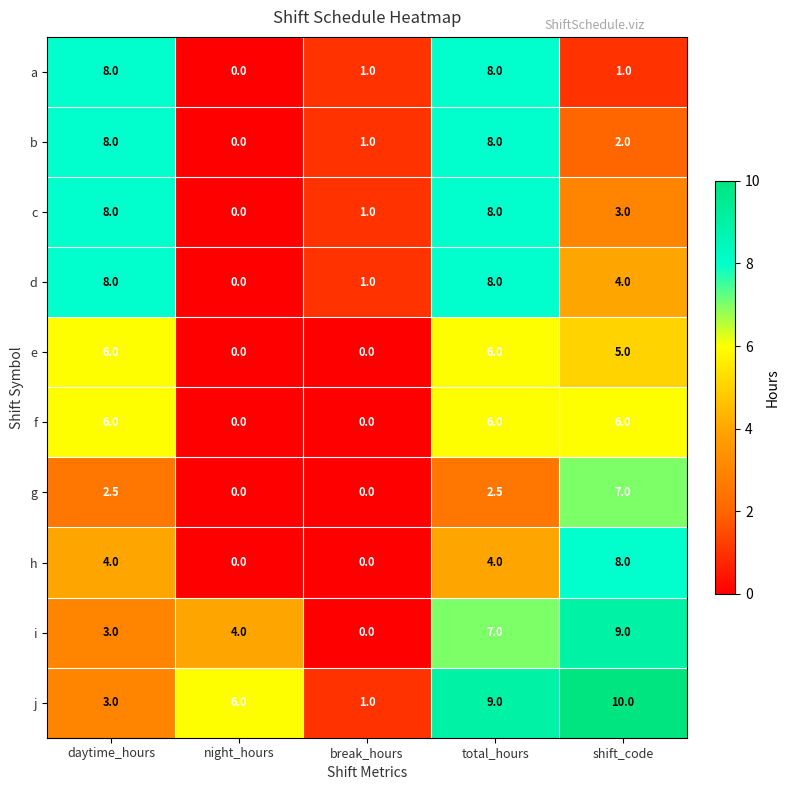

Is the value of f at night_hours greater than the value of j at break_hours?

No